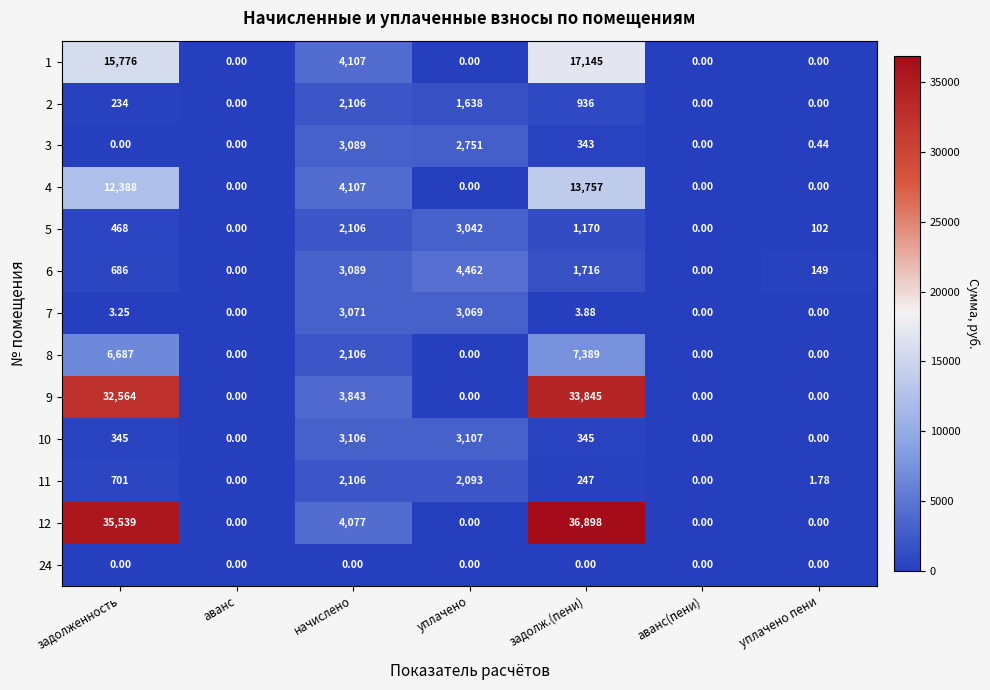

At which label is 4 closest to 6878?

начислено